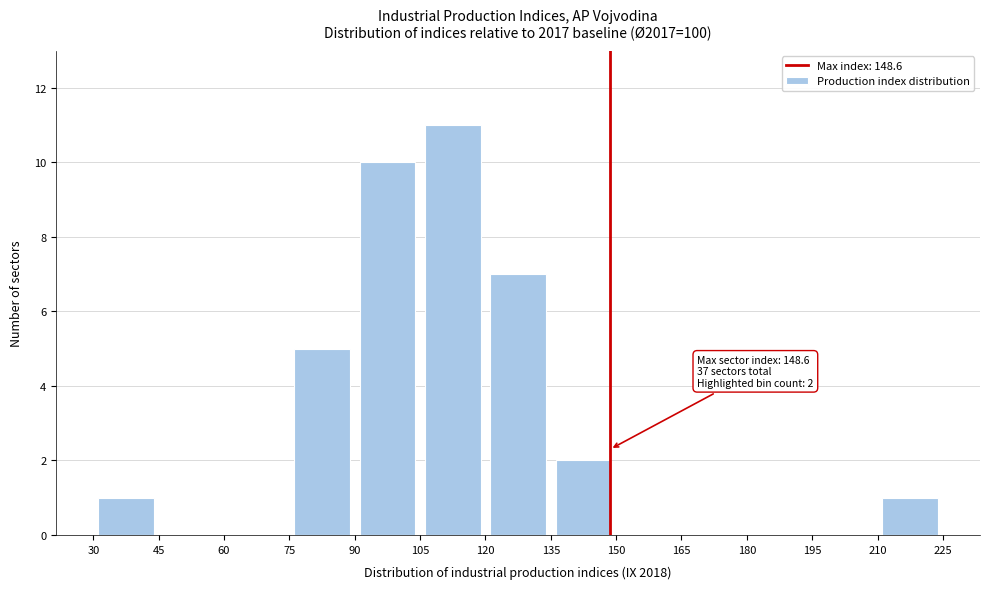

Which range on the x-axis has the tallest bar?

105 to 120